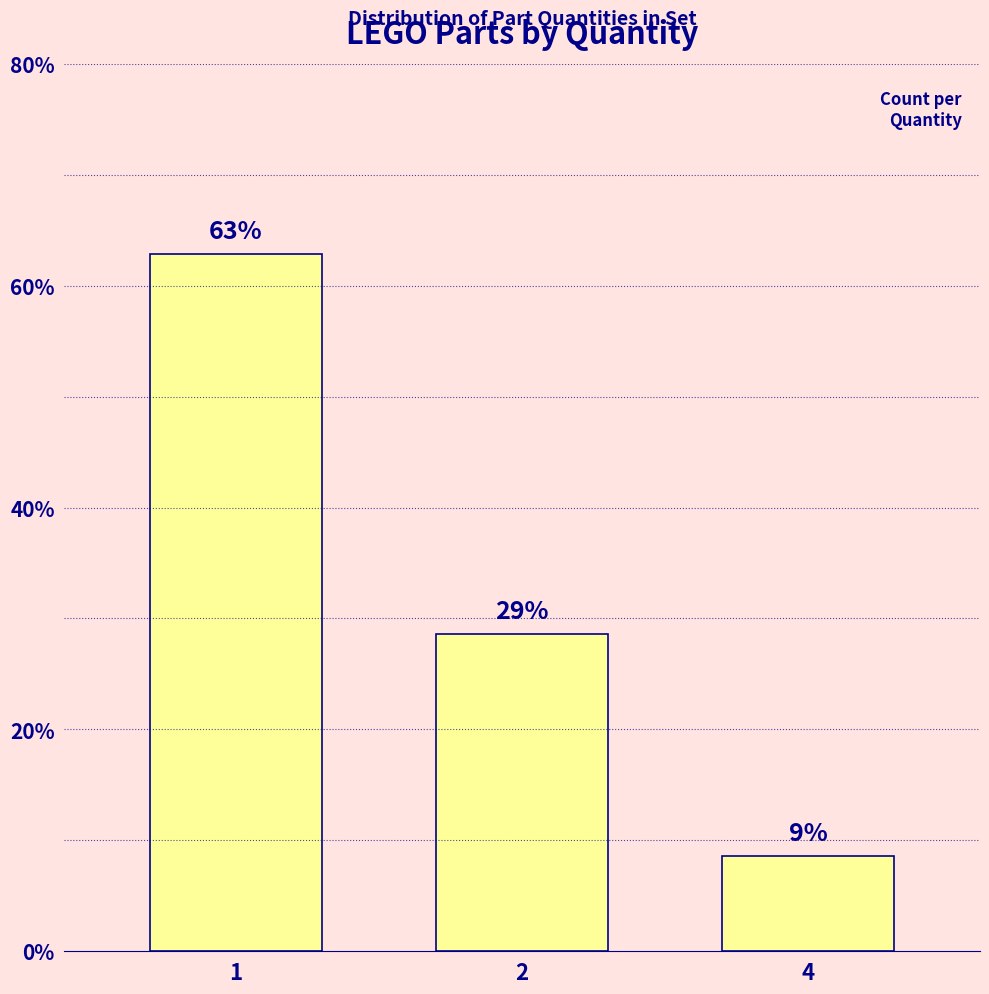

Are the bars horizontal?

No